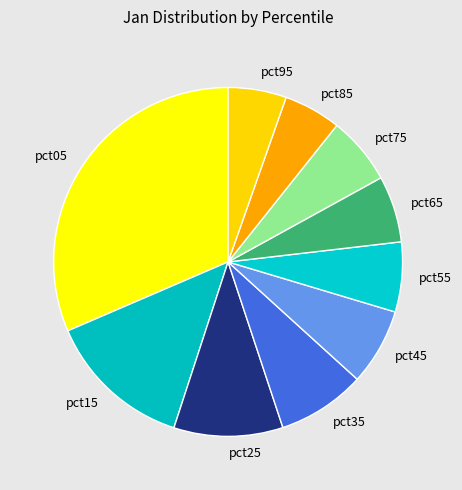

True or false: pct55 accounts for 1% of the total.

False